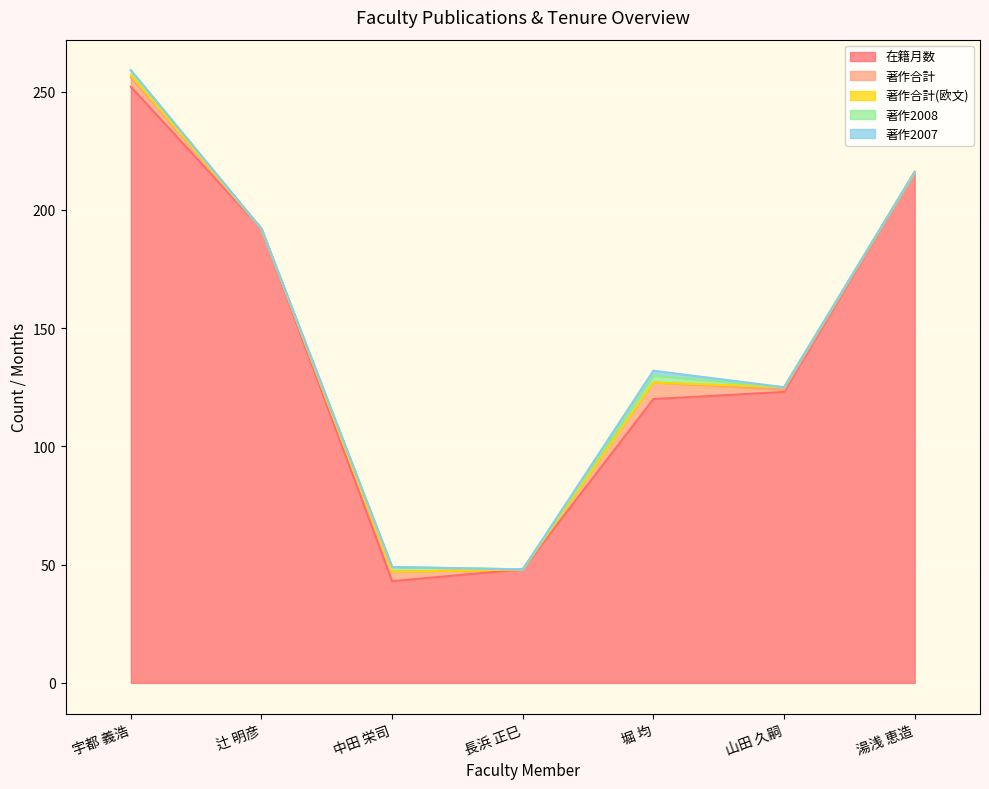

True or false: 著作合計 and 在籍月数 intersect in this chart.

False